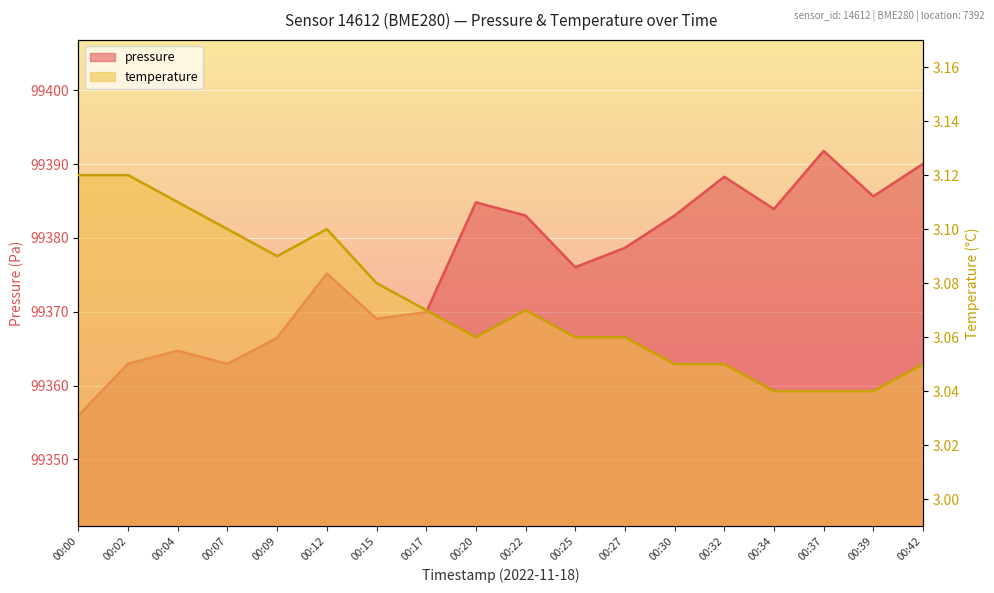

At how many categories does at least one series exceed 40175?

18